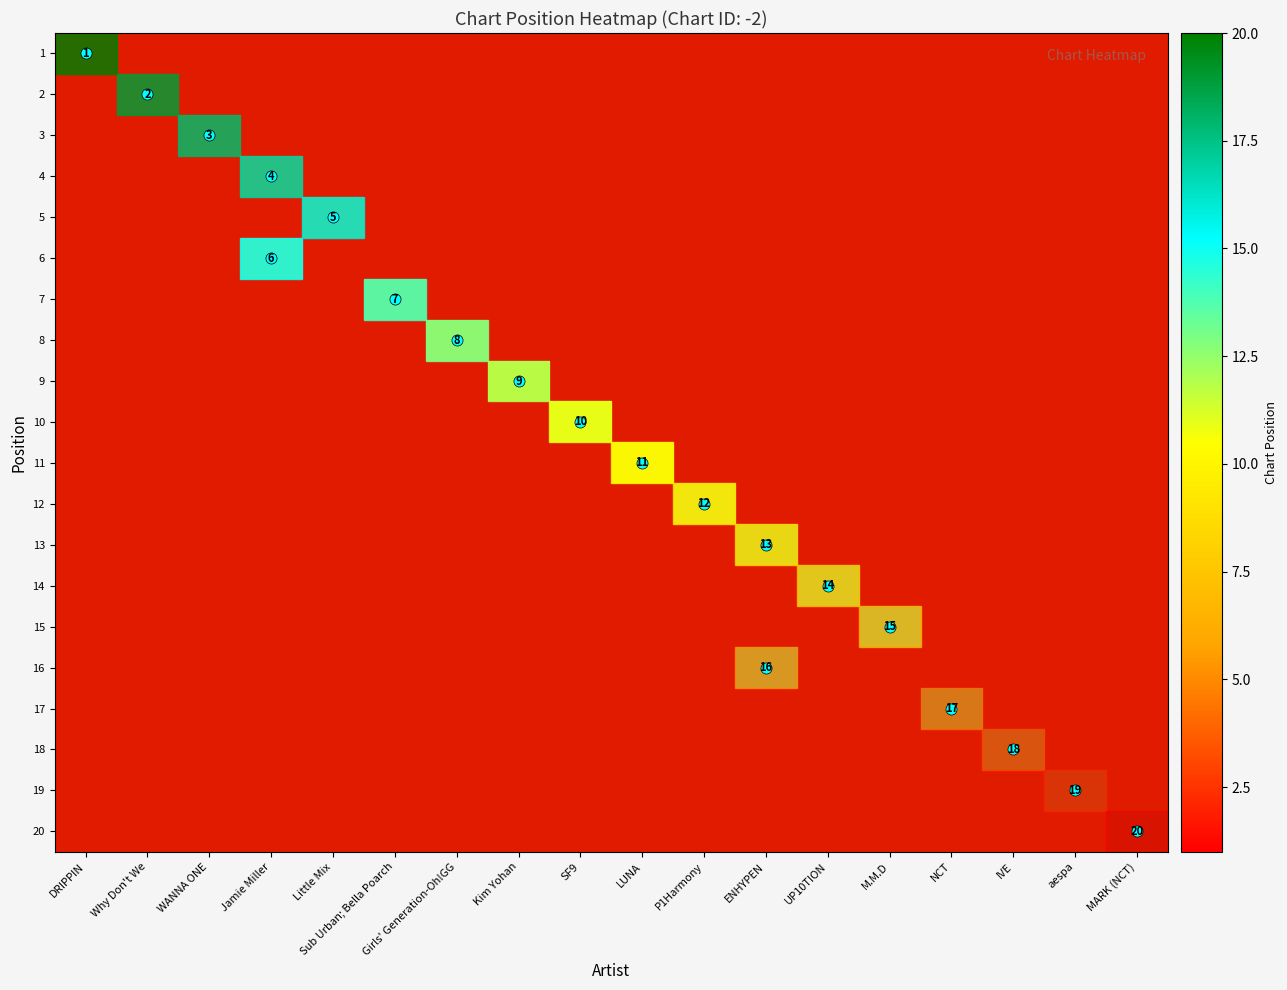

Rank the series at MARK (NCT) from lowest to highest value.

1, 2, 3, 4, 5, 6, 7, 8, 9, 10, 11, 12, 13, 14, 15, 16, 17, 18, 19, 20